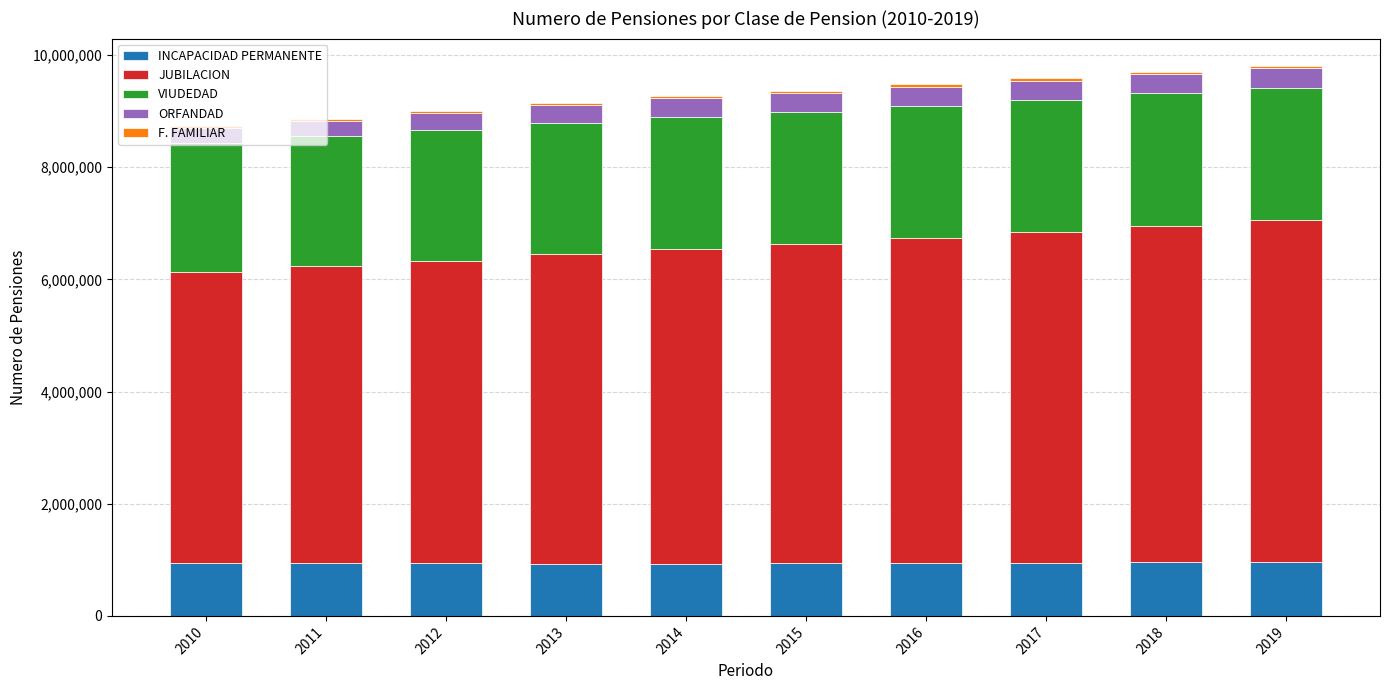

What is the maximum value for INCAPACIDAD PERMANENTE?

962035